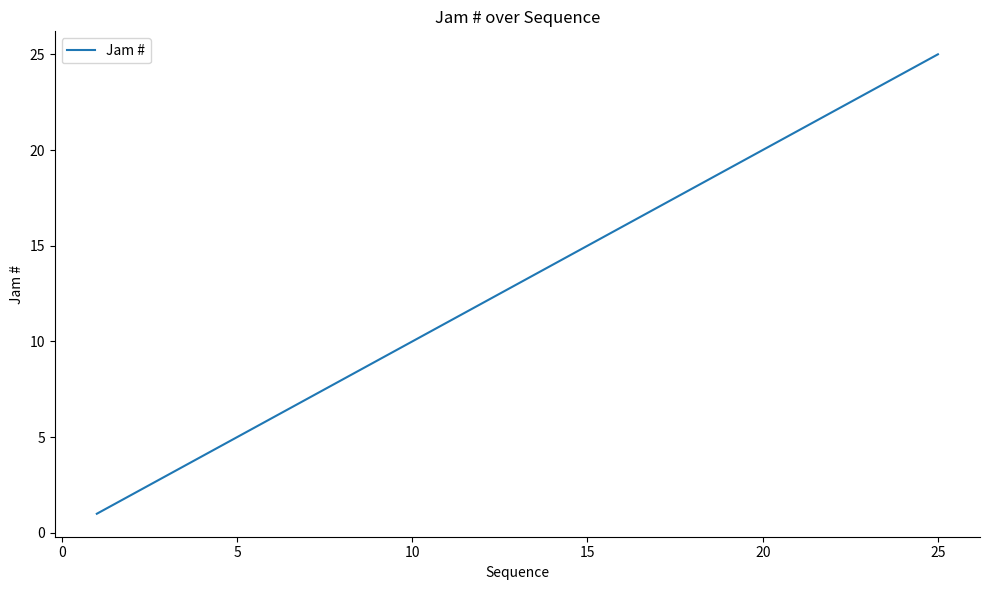

What is the maximum value shown in the chart?

25